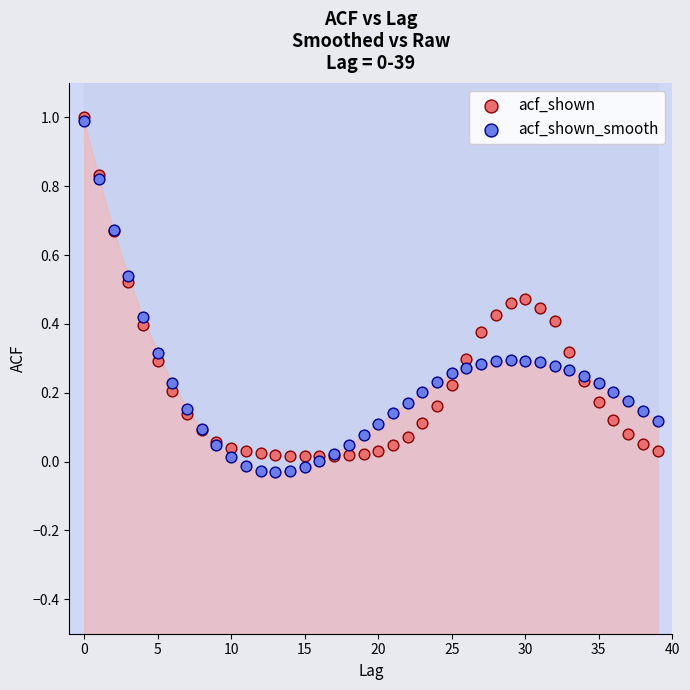

Which series reaches the minimum Y coordinate?

acf_shown_smooth